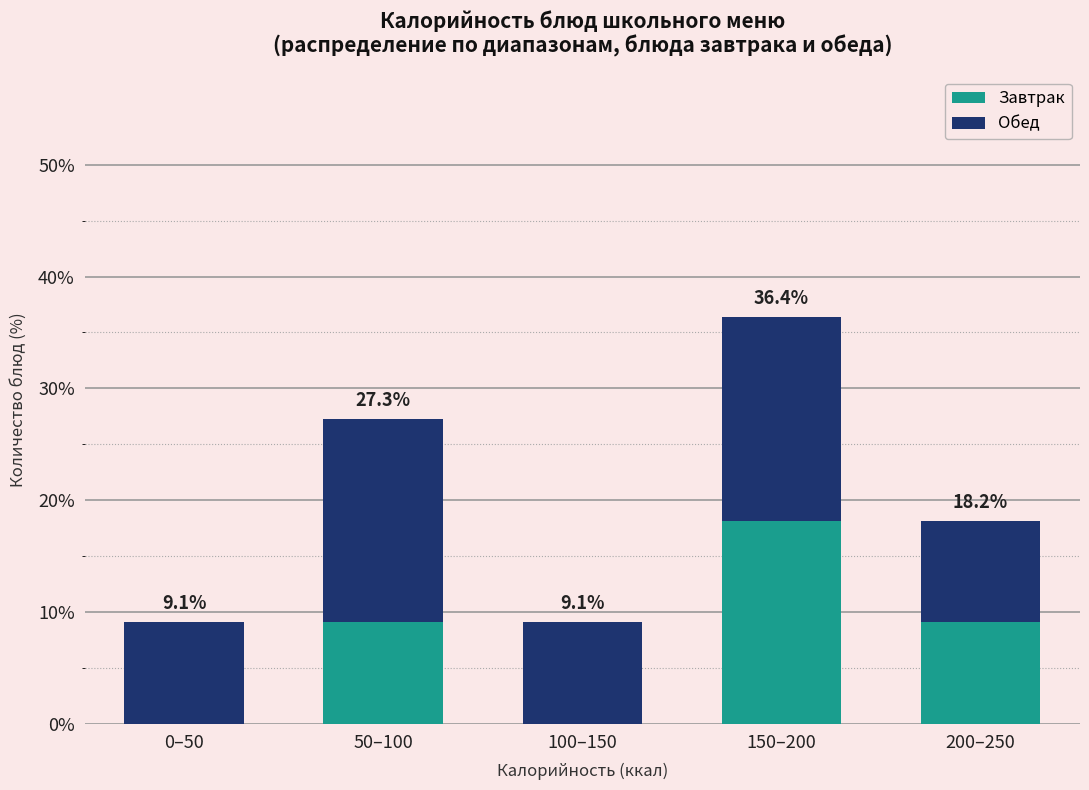

Reading right to left, what are the values for Завтрак?

200–250=9.1	150–200=18.2	100–150=0.0	50–100=9.1	0–50=0.0